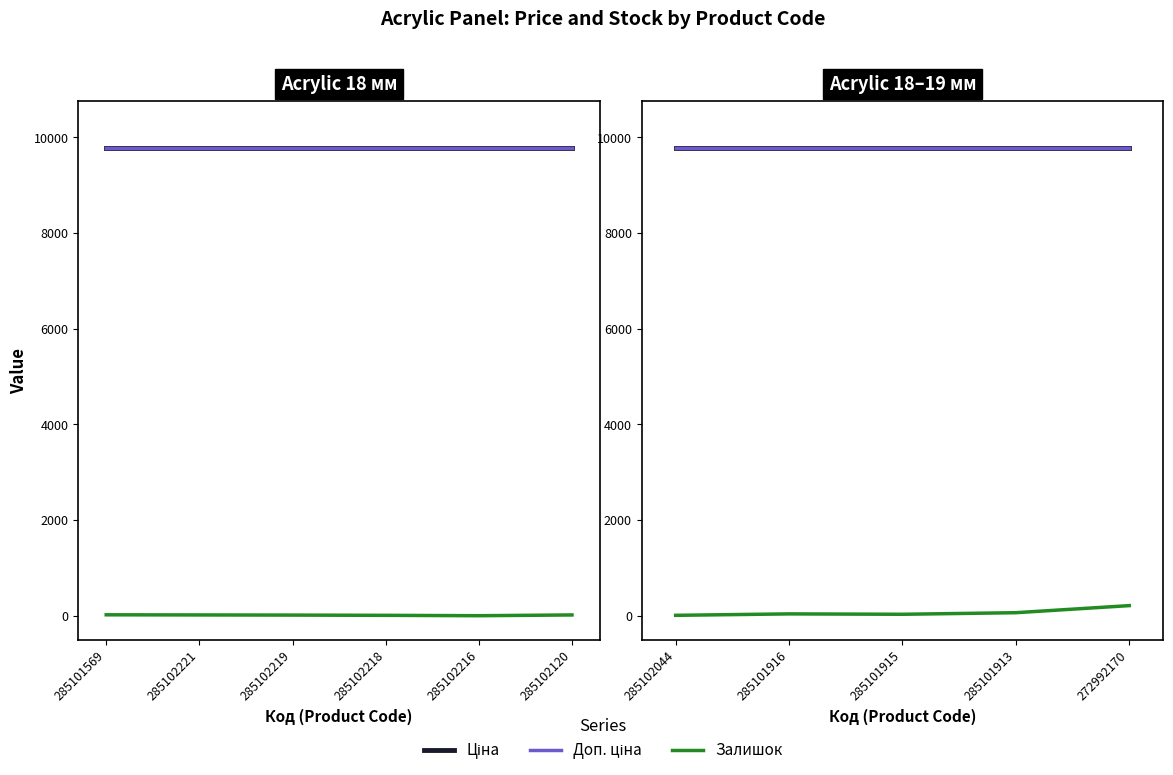

List the series in order of their peak value, highest first.

Ціна, Доп. ціна, Залишок